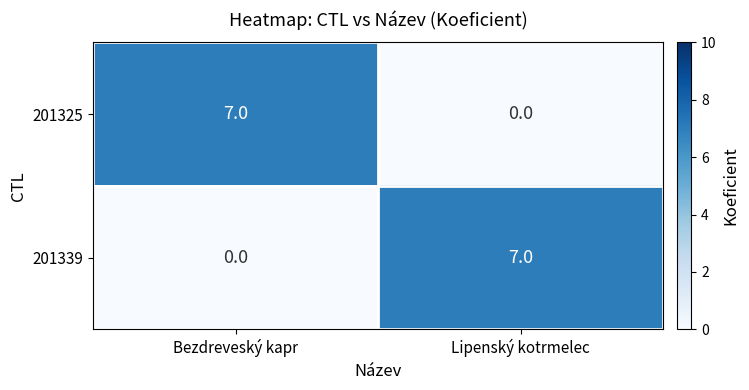

What value does the 201339 series have at Lipenský kotrmelec?

7